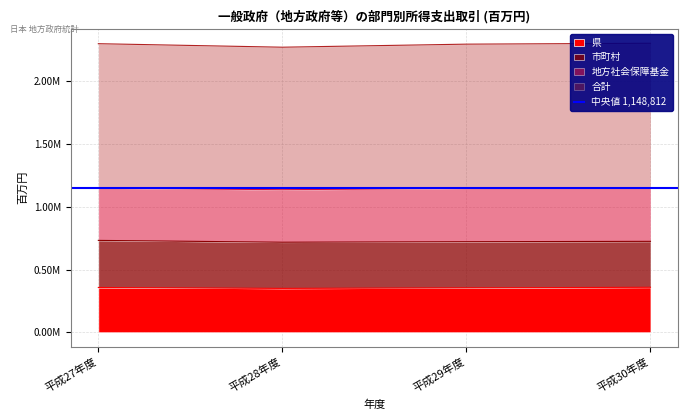

The value of 合計 at 平成27年度 is 2299453. True or false?

True